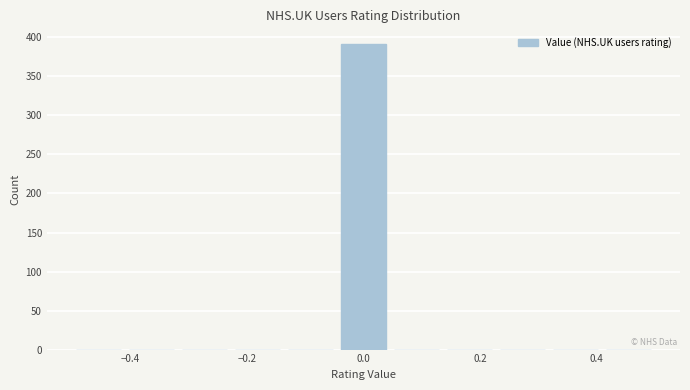

Which range on the x-axis has the tallest bar?

-0.04 to 0.04